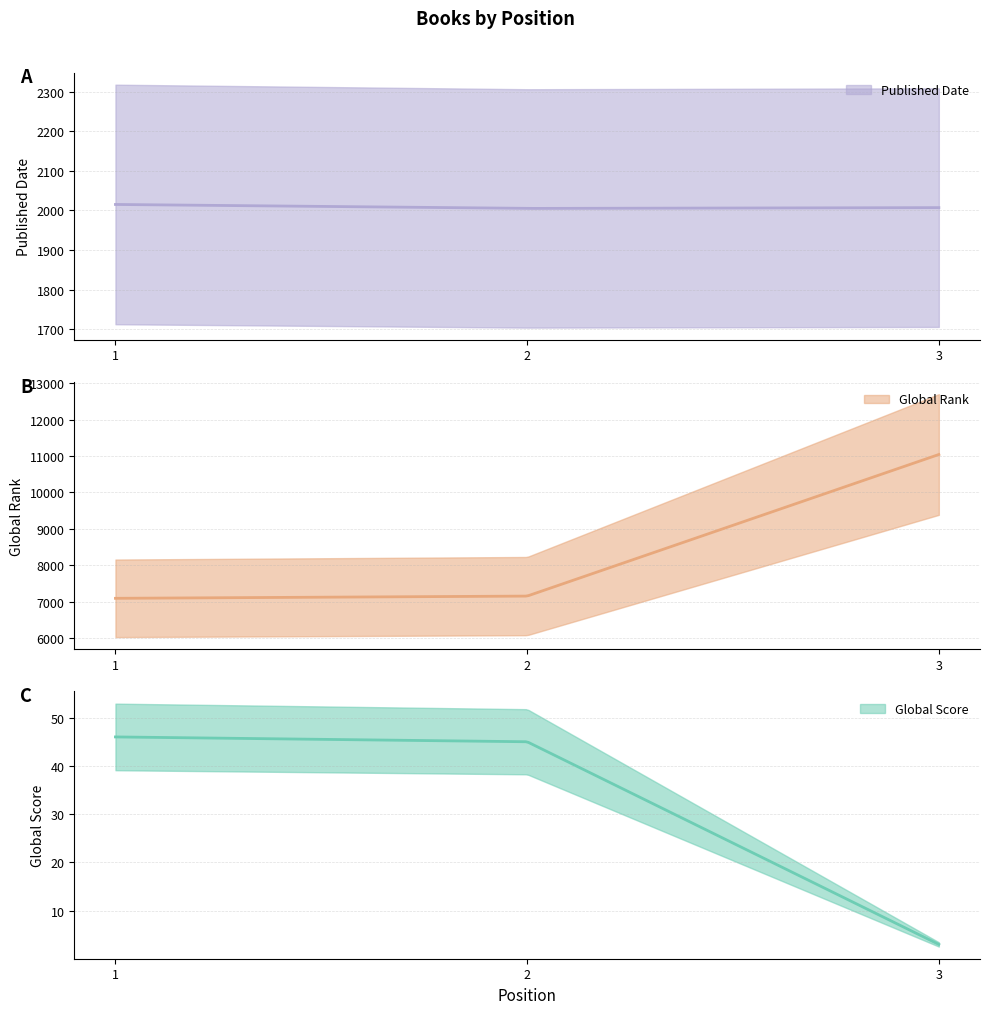

Count the Published Date values in the range 2005 to 2015.

3